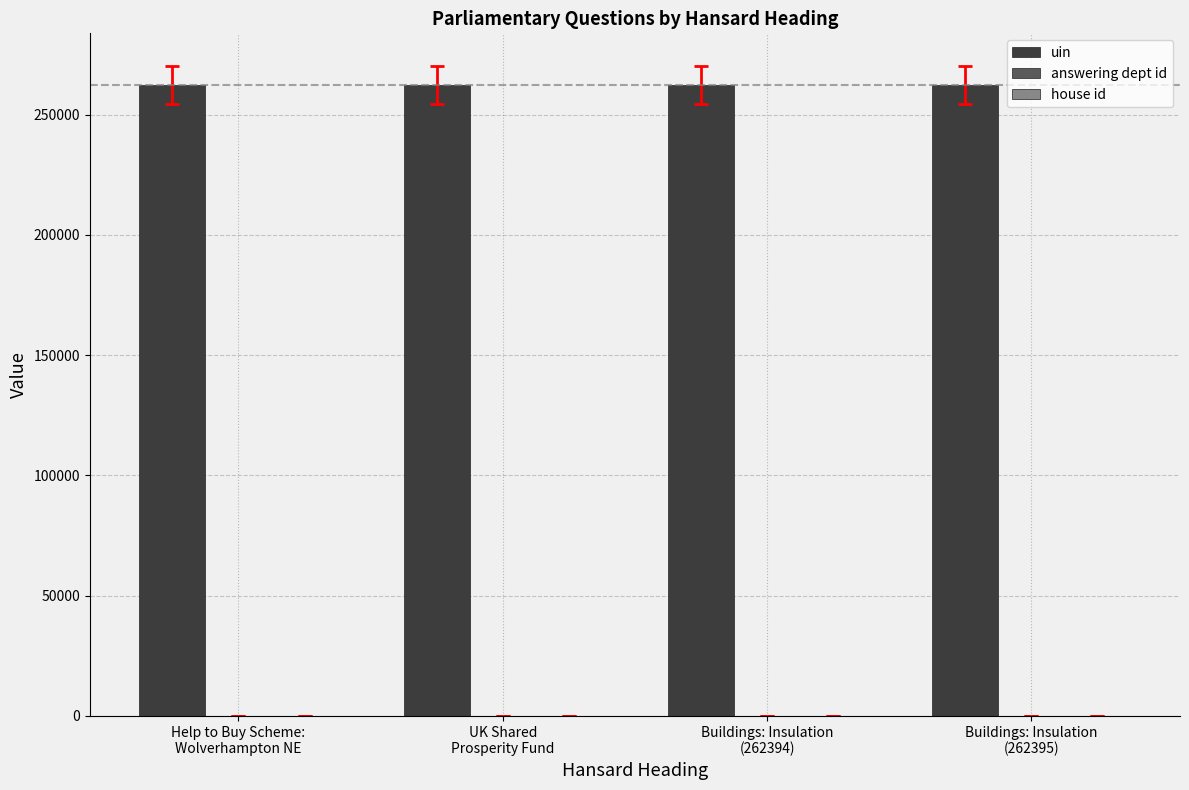

Does the chart contain stacked bars?

No